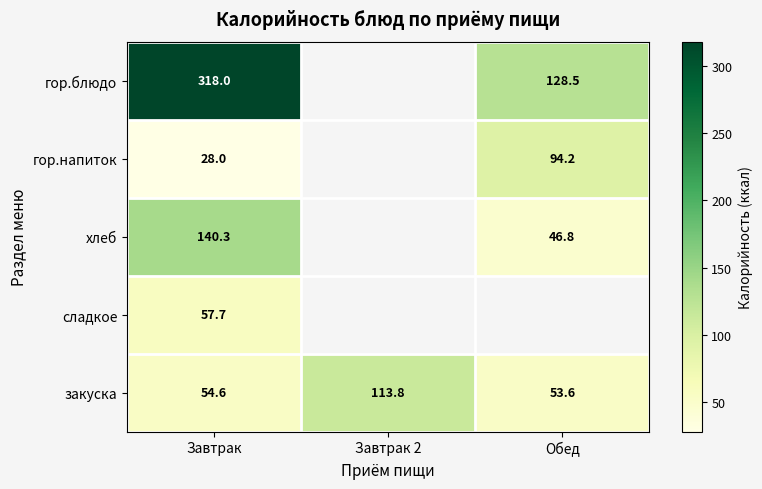

How many data points does each series have?

3